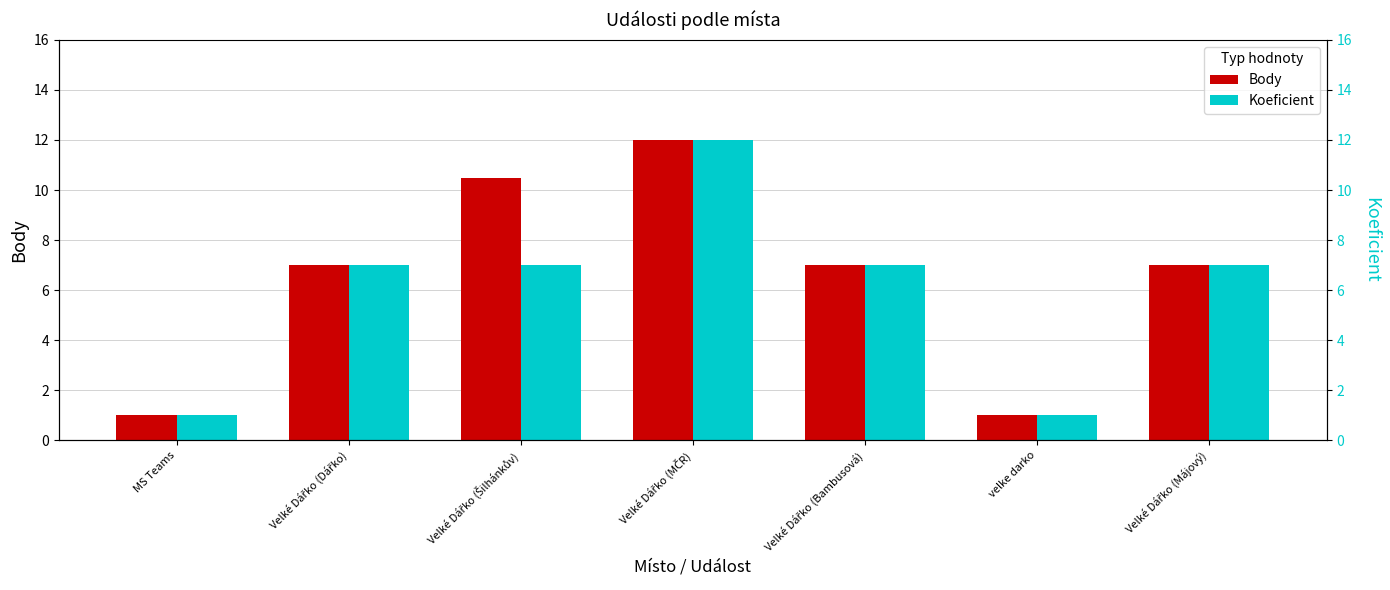

What is the label of the 2nd bar from the left?

Velké Dářko (Dářko)